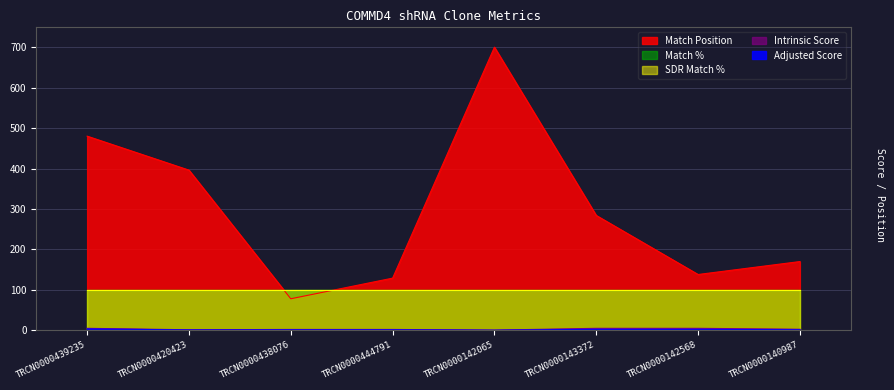

Between TRCN0000140987 and TRCN0000142065, which is larger?

TRCN0000142065